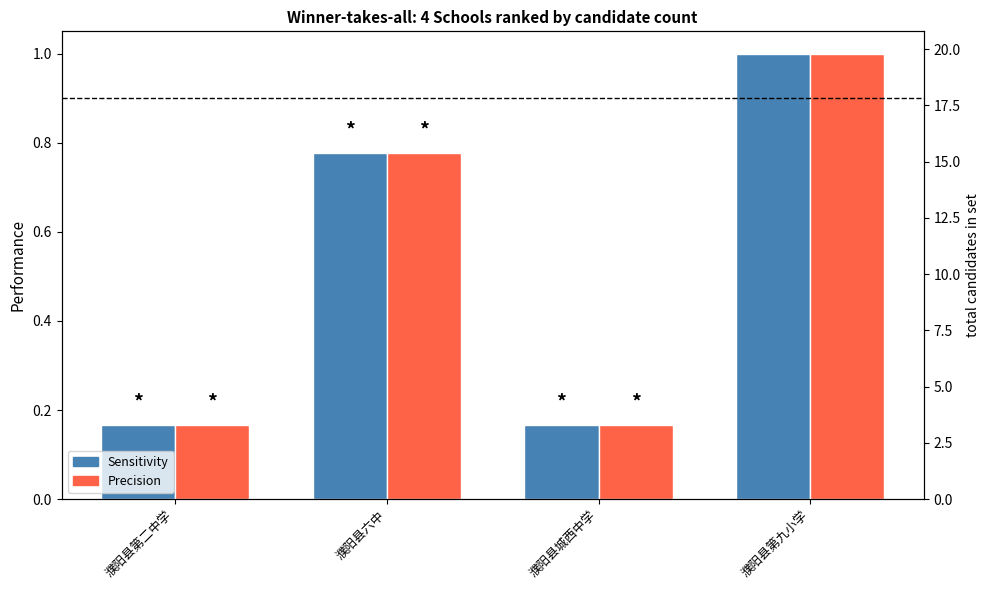

Which has a higher value, 濮阳县第二中学 or 濮阳县第九小学?

濮阳县第九小学